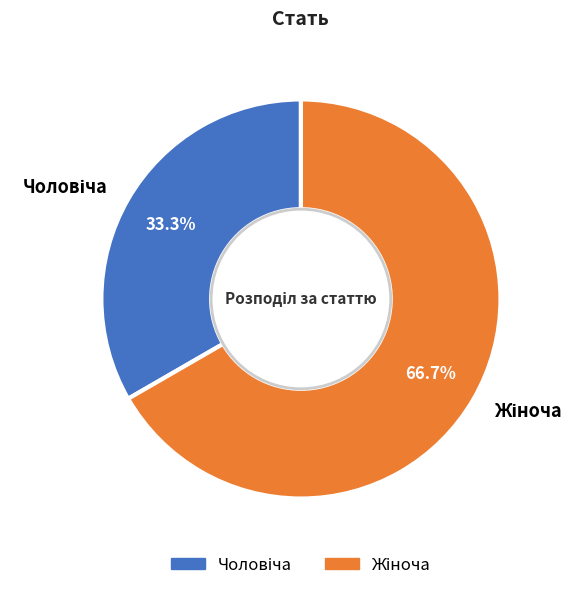

Is there any slice that represents more than half of the pie?

Yes